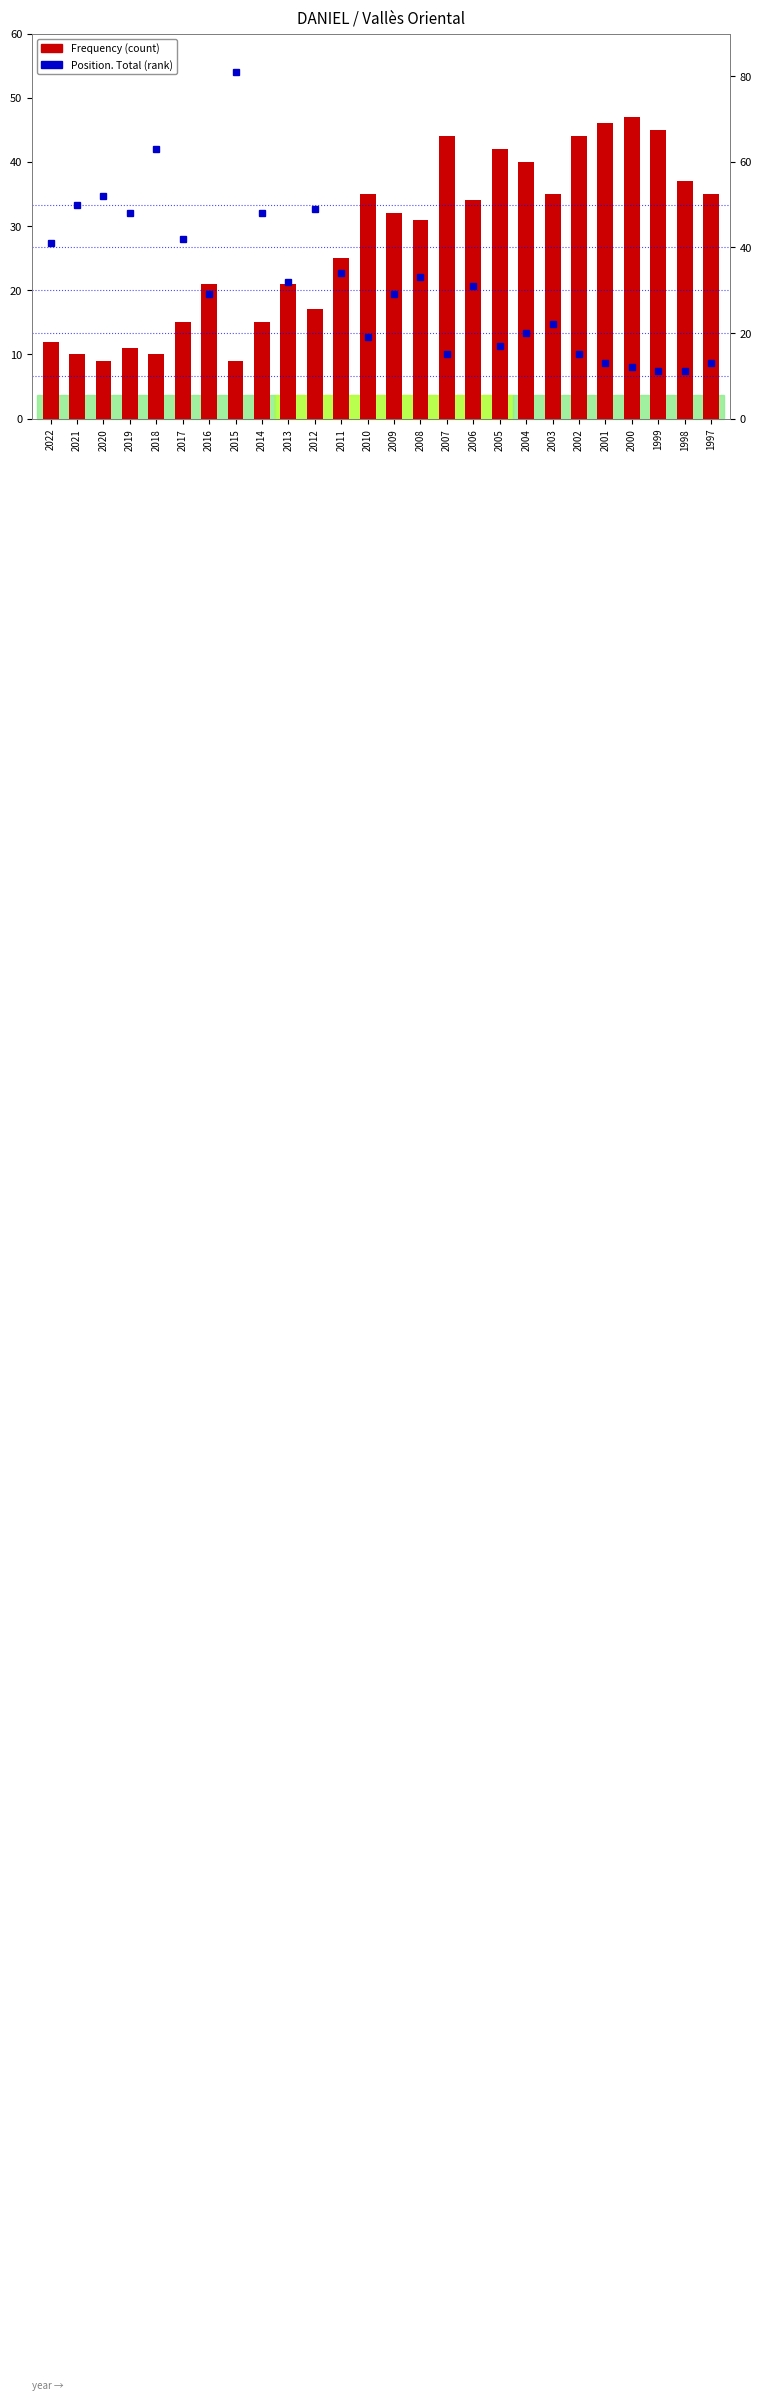

Is it true that Position. Total equals 34 at 2011?

True